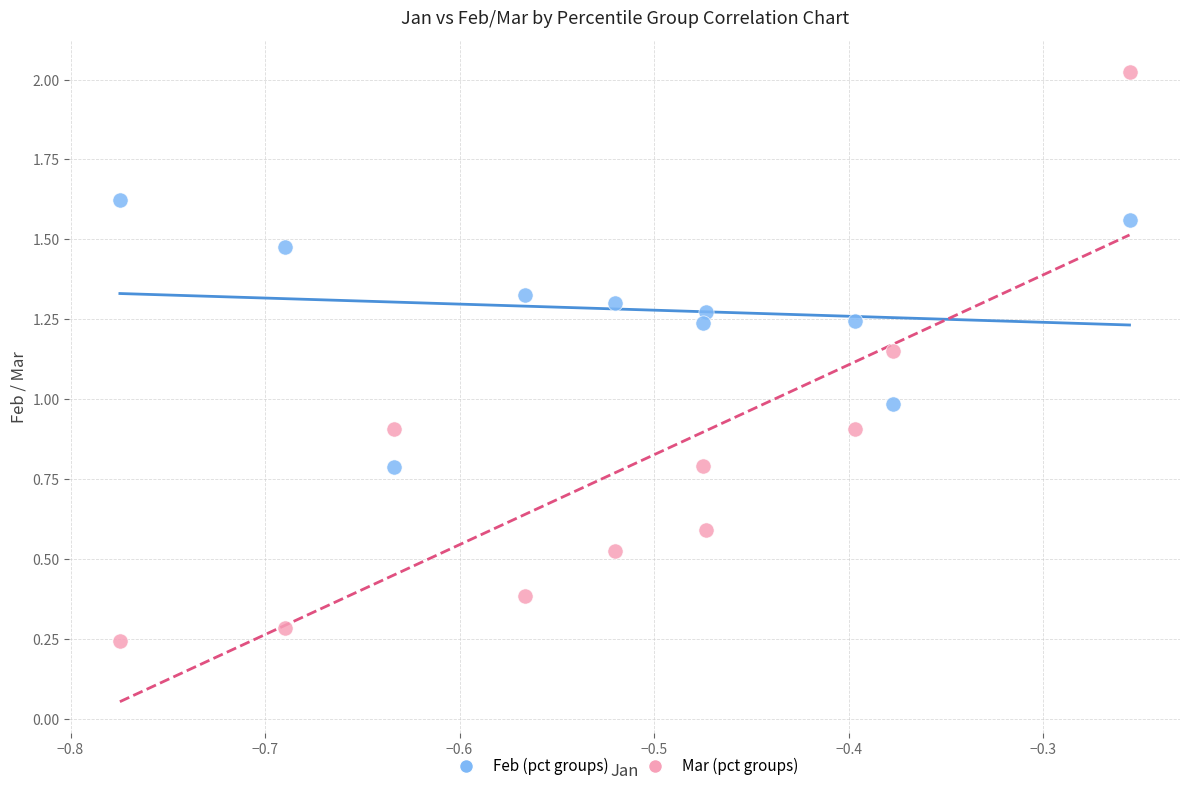

Which series contains the highest Y value?

Mar (pct groups)